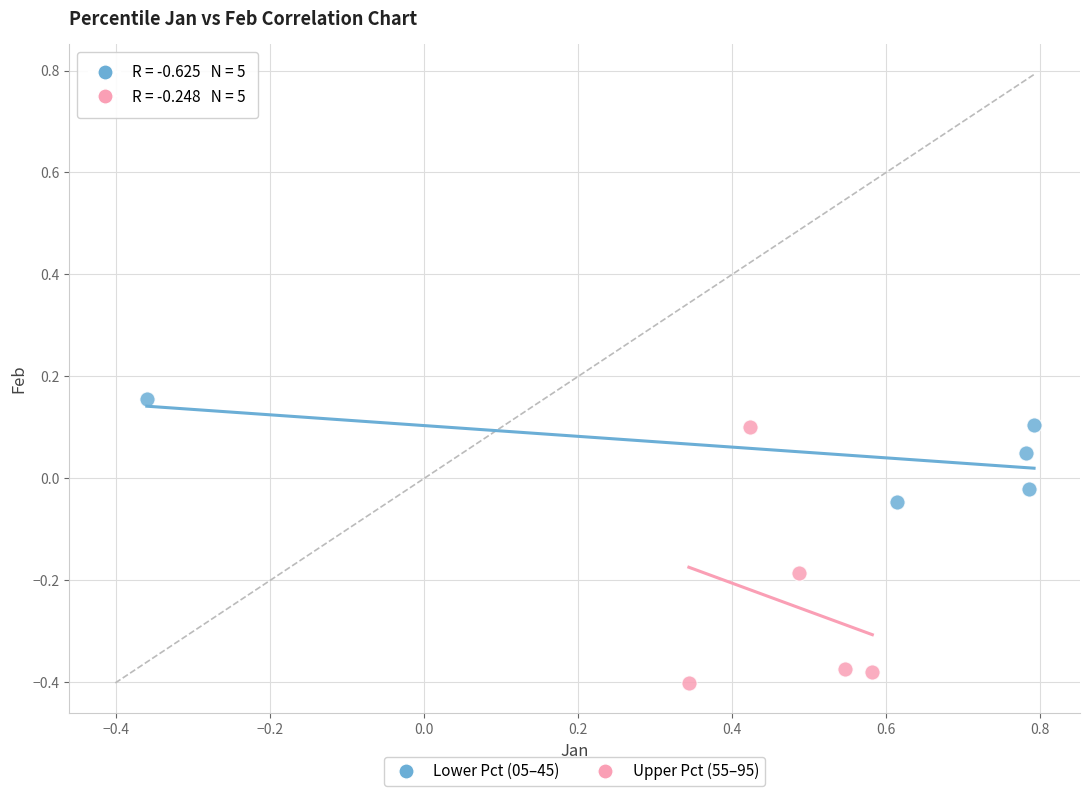

Which series contains the highest Y value?

Lower Pct (05–45)